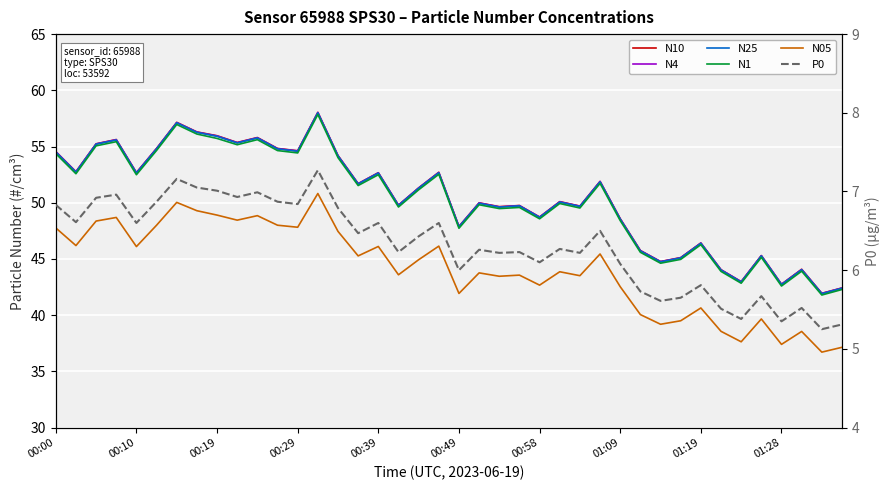

How many data points in N1 are less than 51?

20